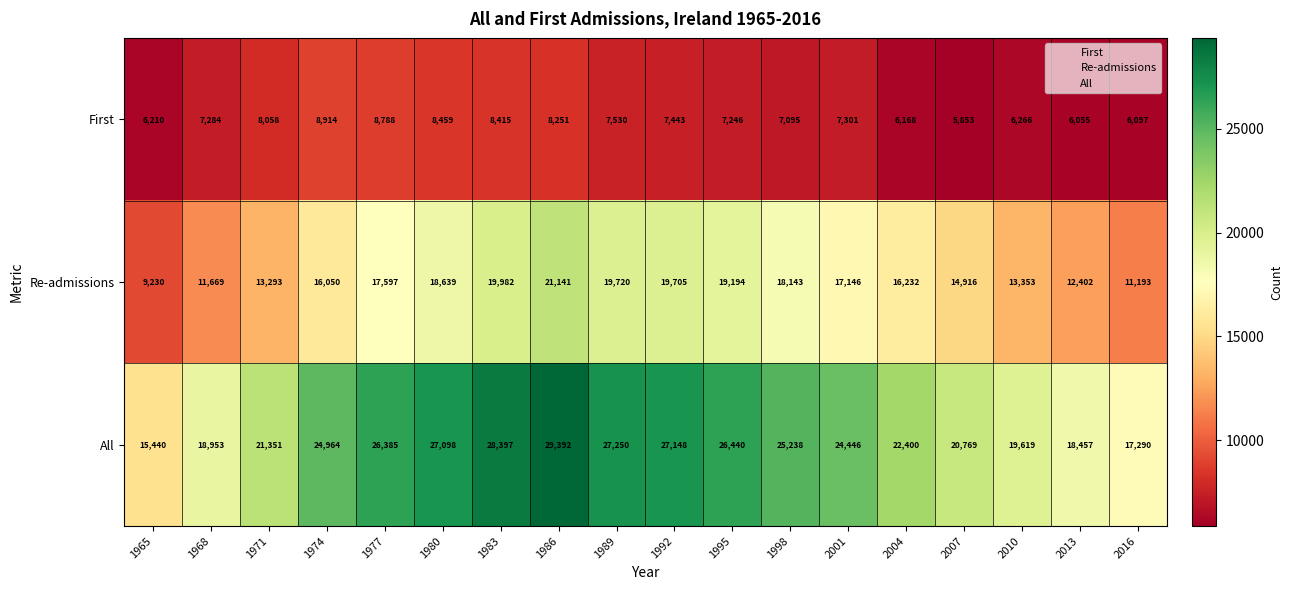

At which category is the sum across all series the highest?

1986